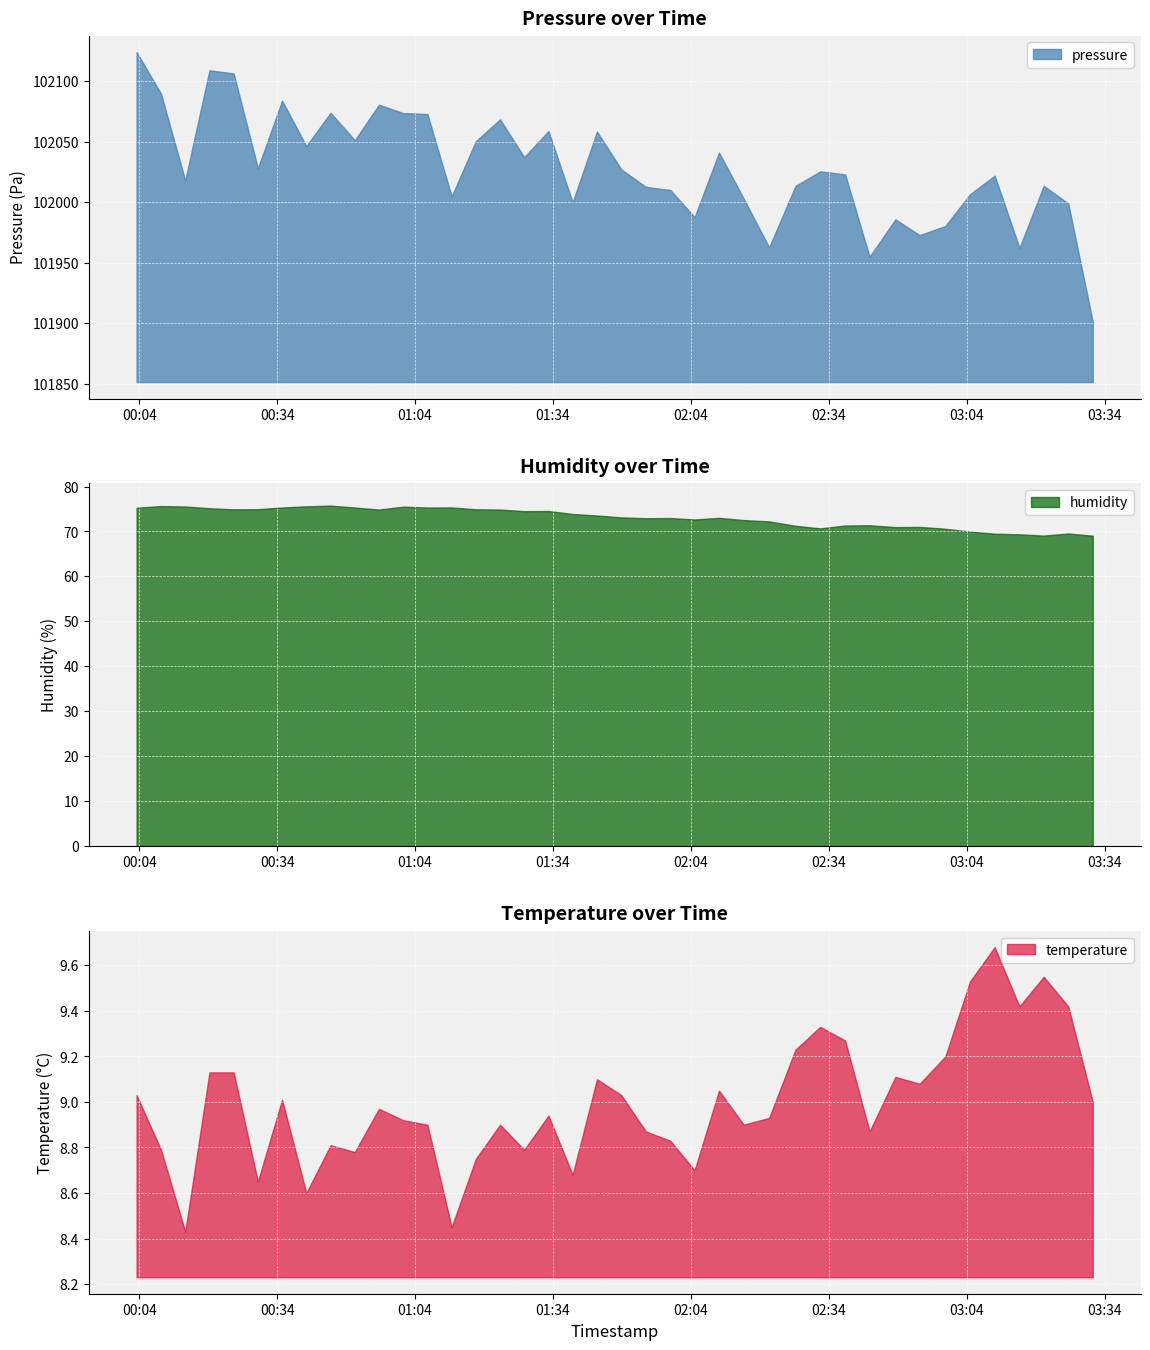

True or false: humidity and temperature intersect in this chart.

False